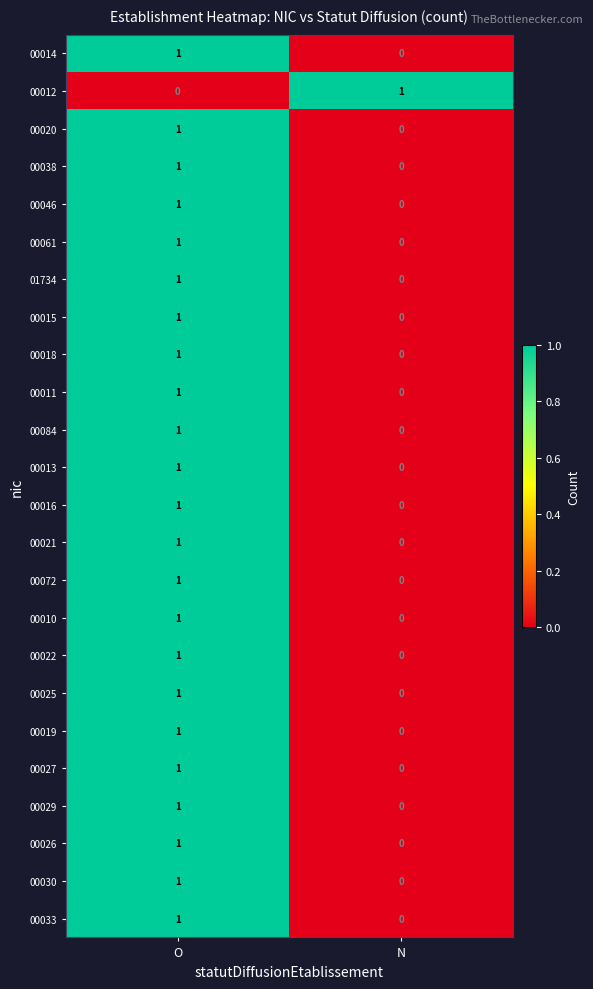

True or false: 00030 has a value of 0 at N.

True